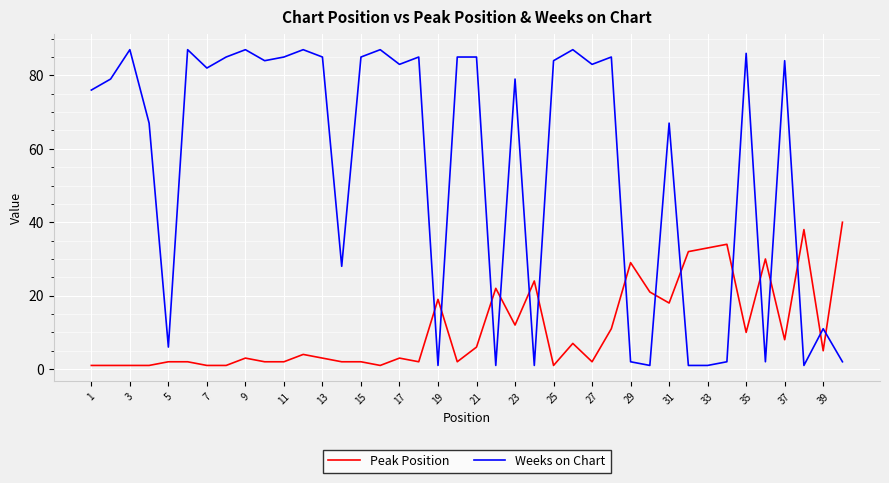

Reading right to left, transcribe all the data shown in this chart.

Peak Position: 40	5	38	8	30	10	34	33	32	18	21	29	11	2	7	1	24	12	22	6	2	19	2	3	1	2	2	3	4	2	2	3	1	1	2	2	1	1	1	1
Weeks on Chart: 2	11	1	84	2	86	2	1	1	67	1	2	85	83	87	84	1	79	1	85	85	1	85	83	87	85	28	85	87	85	84	87	85	82	87	6	67	87	79	76